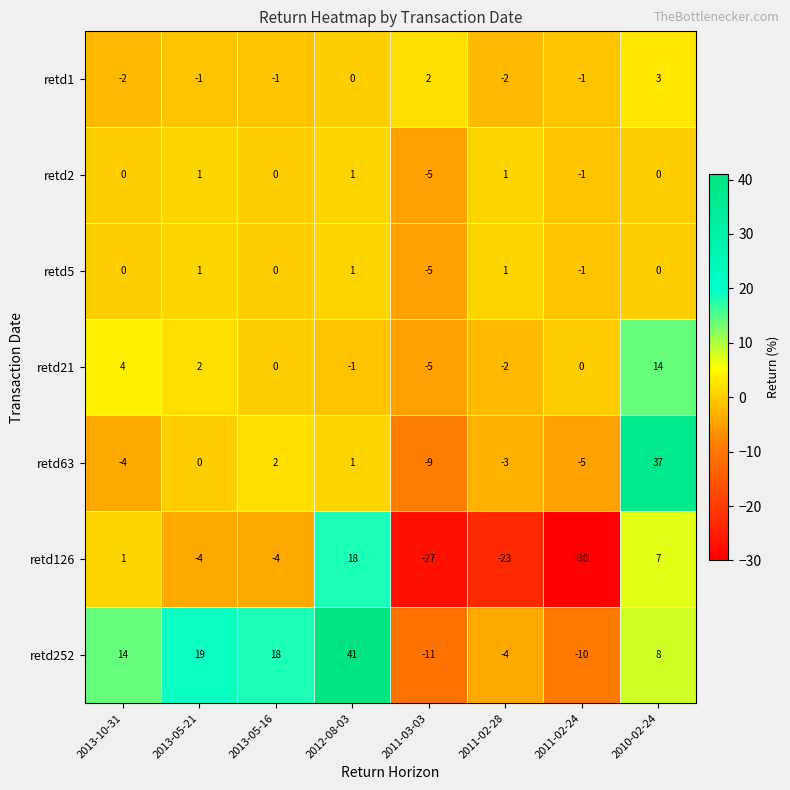

At which category is the sum across all series the highest?

2010-02-24